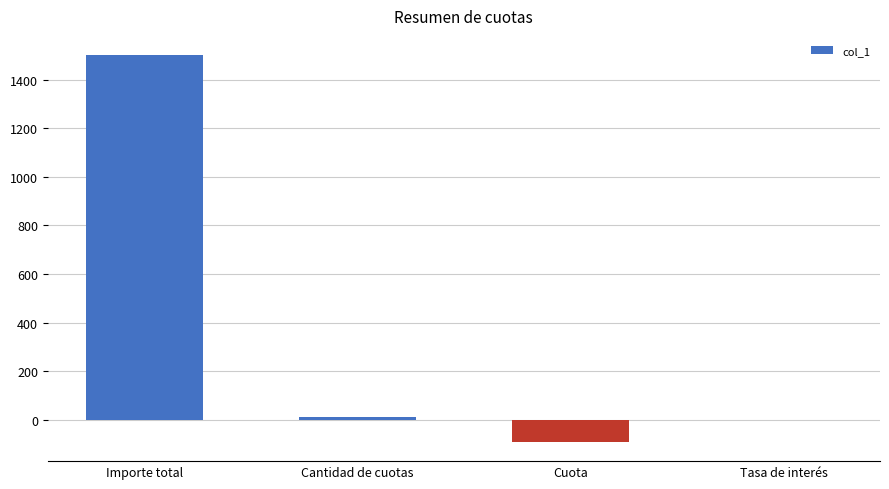

What is the approximate value at Importe total?

1500.0